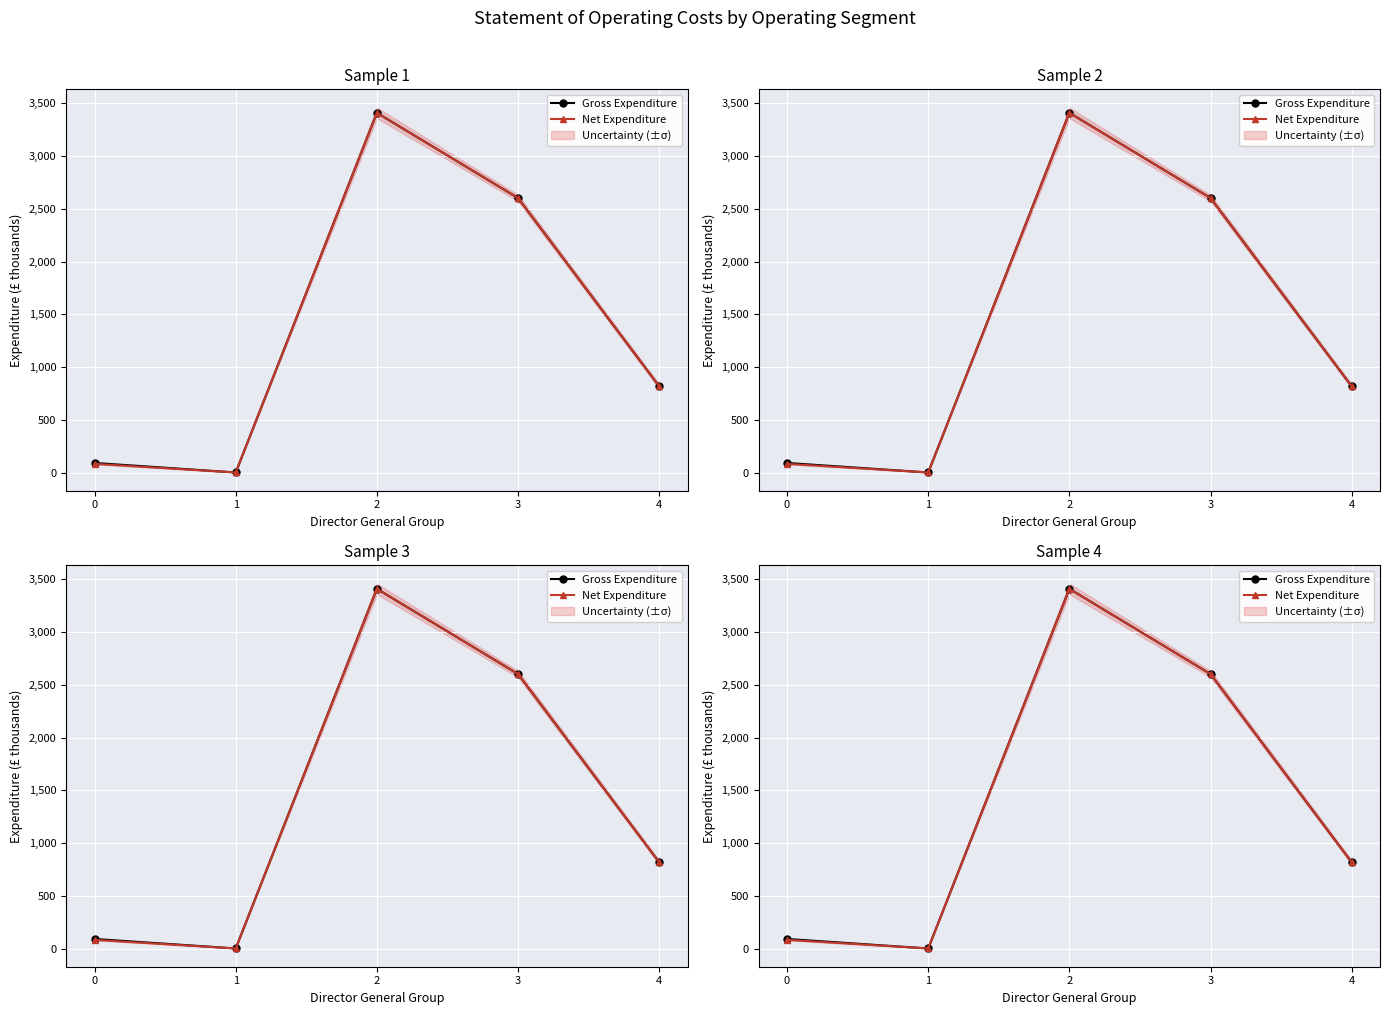

What is the approximate value of Gross Expenditure at 3?

2602.0